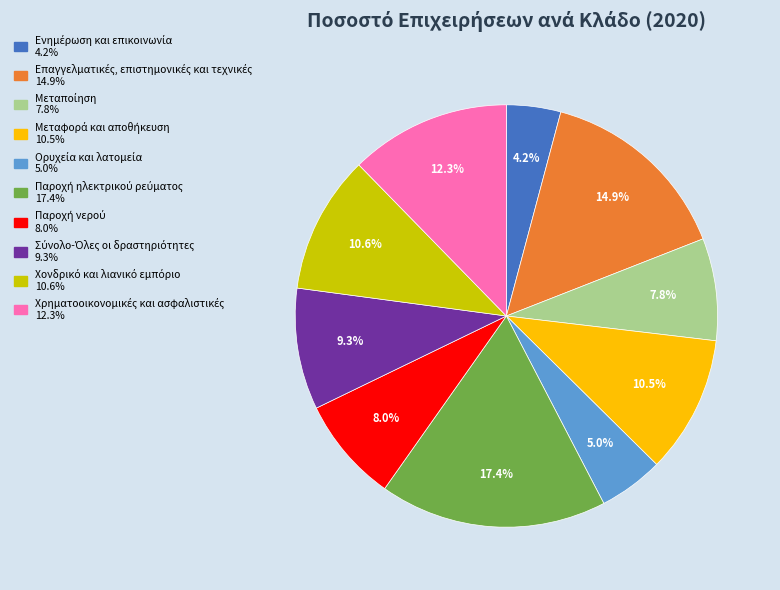

How many segments does this pie chart have?

10